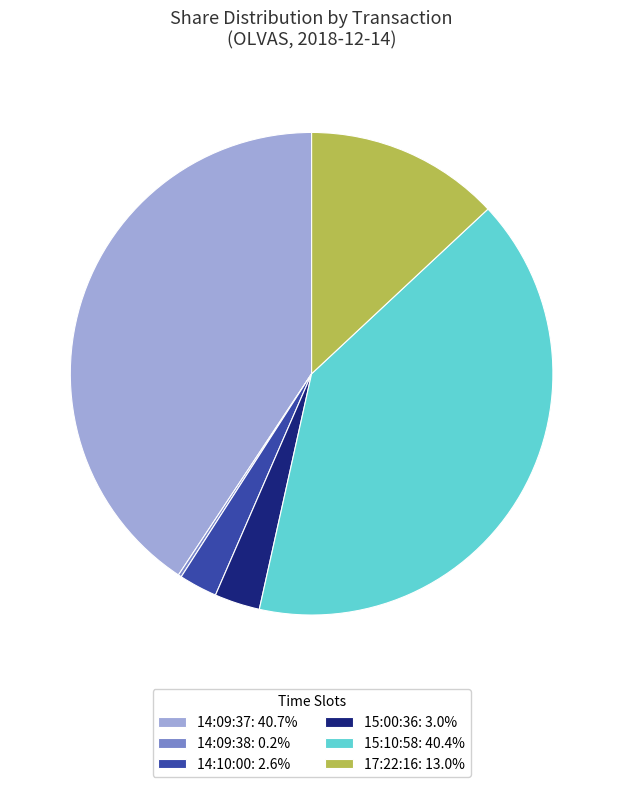

Is 14:09:37: 40.7% the majority of the pie?

No